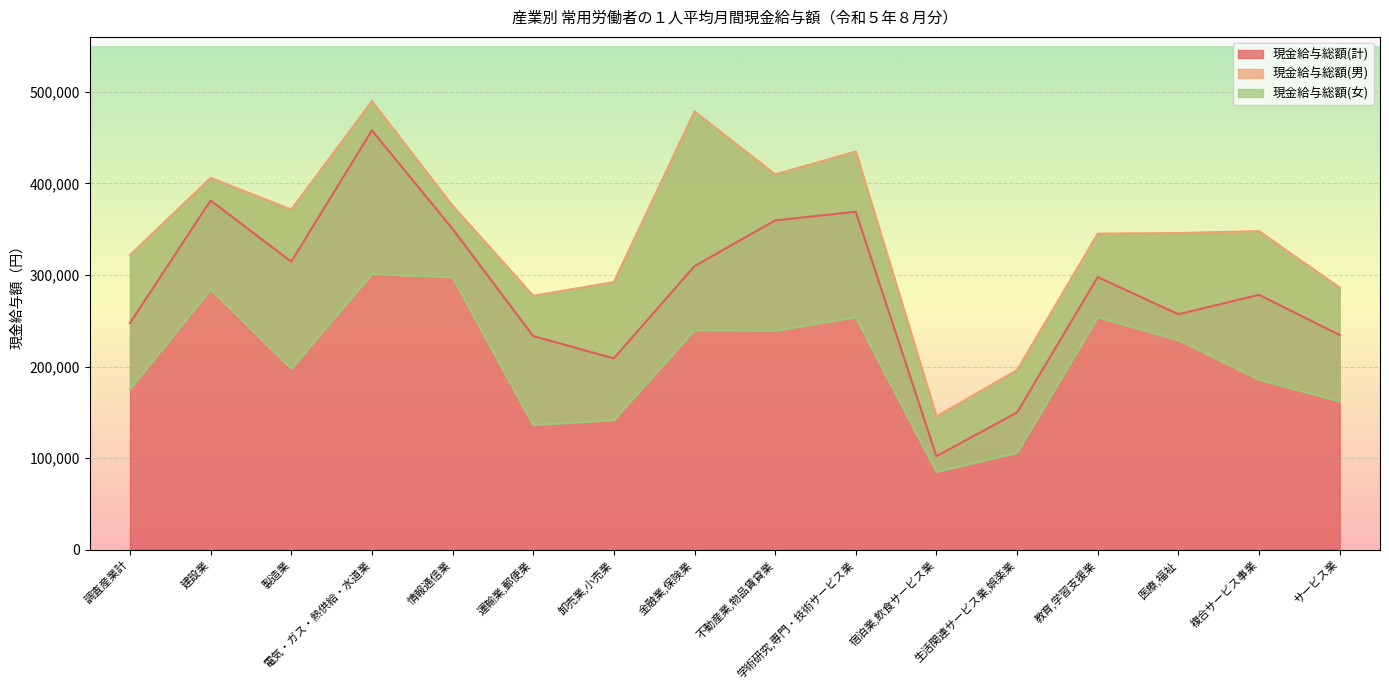

What is the lowest value of the 現金給与総額(計) series?

102076